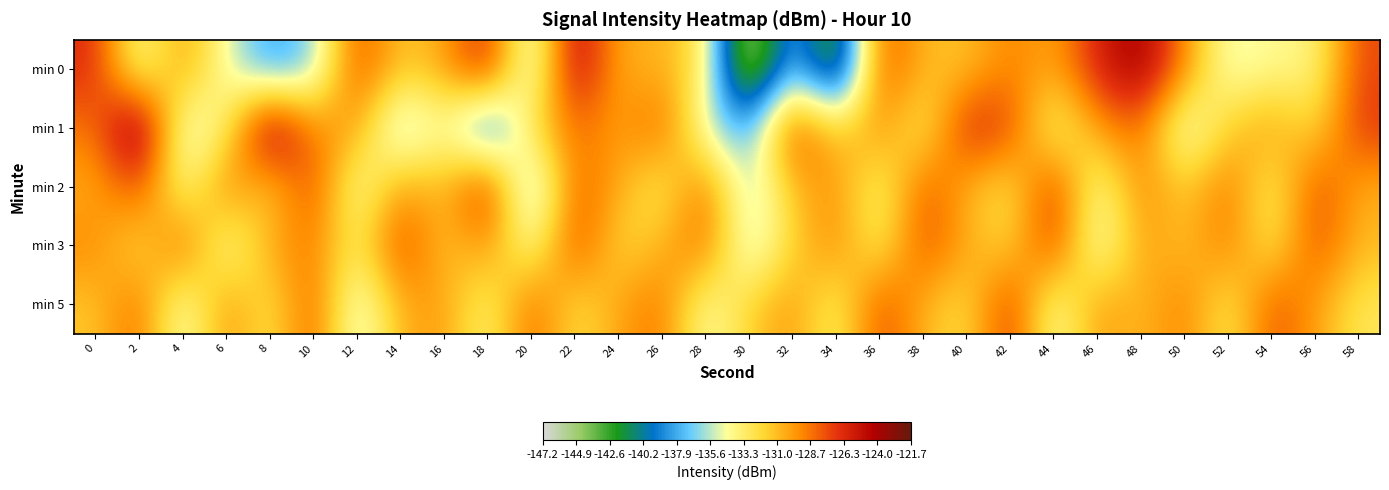

Count the number of data series in this chart.

5